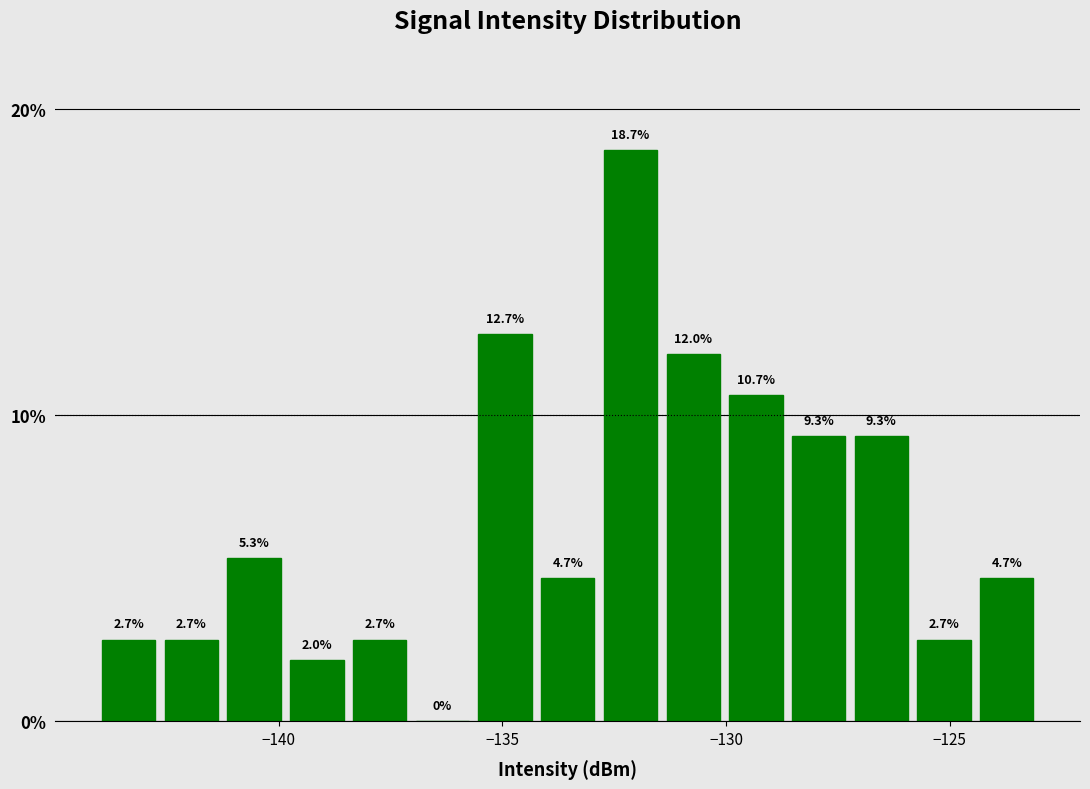

Read against the x-axis, roughly where is the centre of the tallest bar?

-132.0